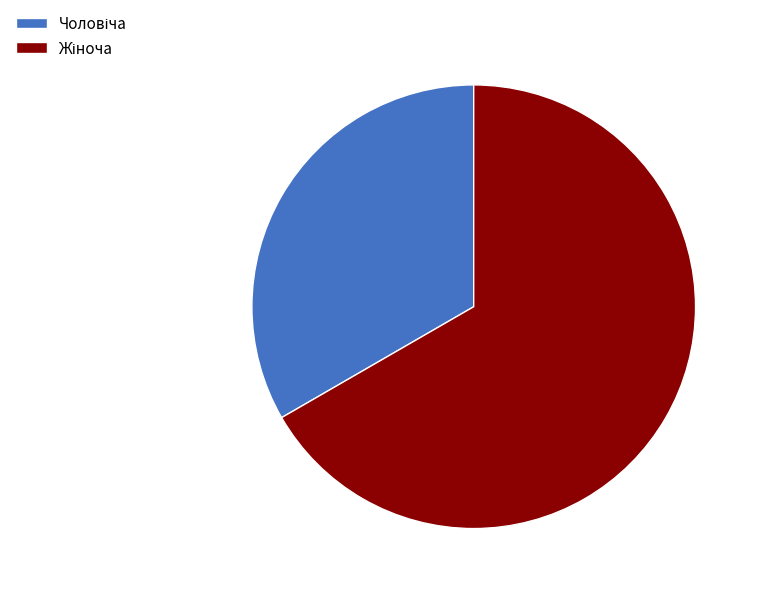

Is there a majority slice in this chart?

Yes